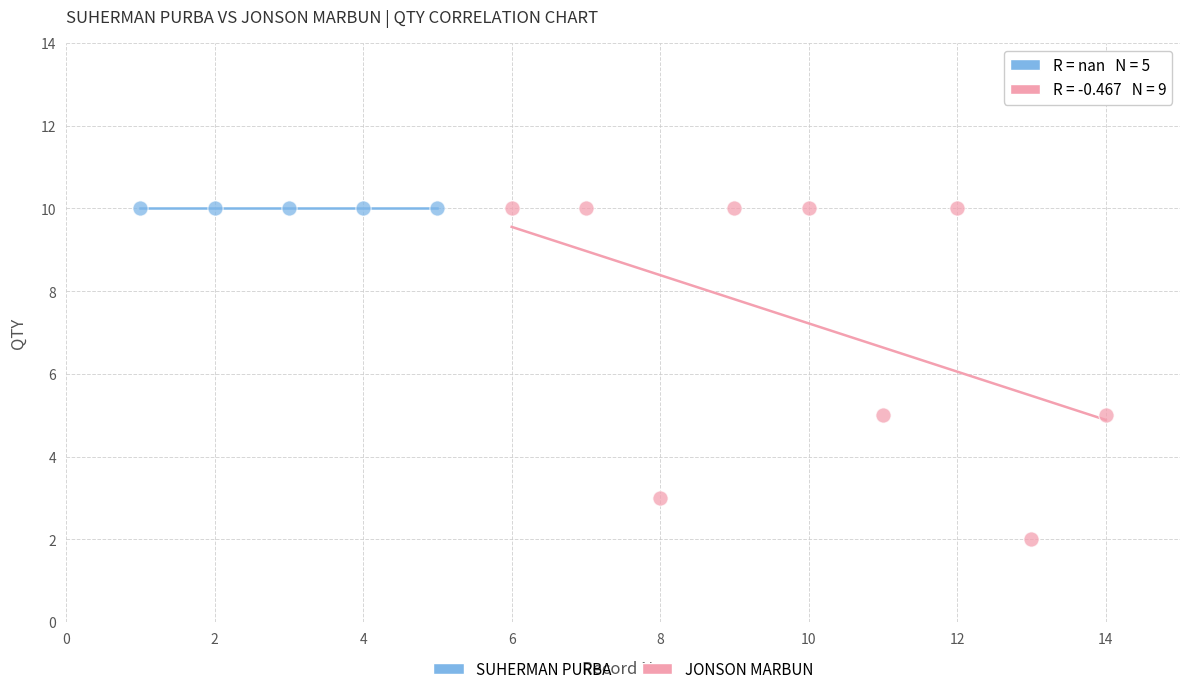

Which series reaches the minimum Y coordinate?

JONSON MARBUN